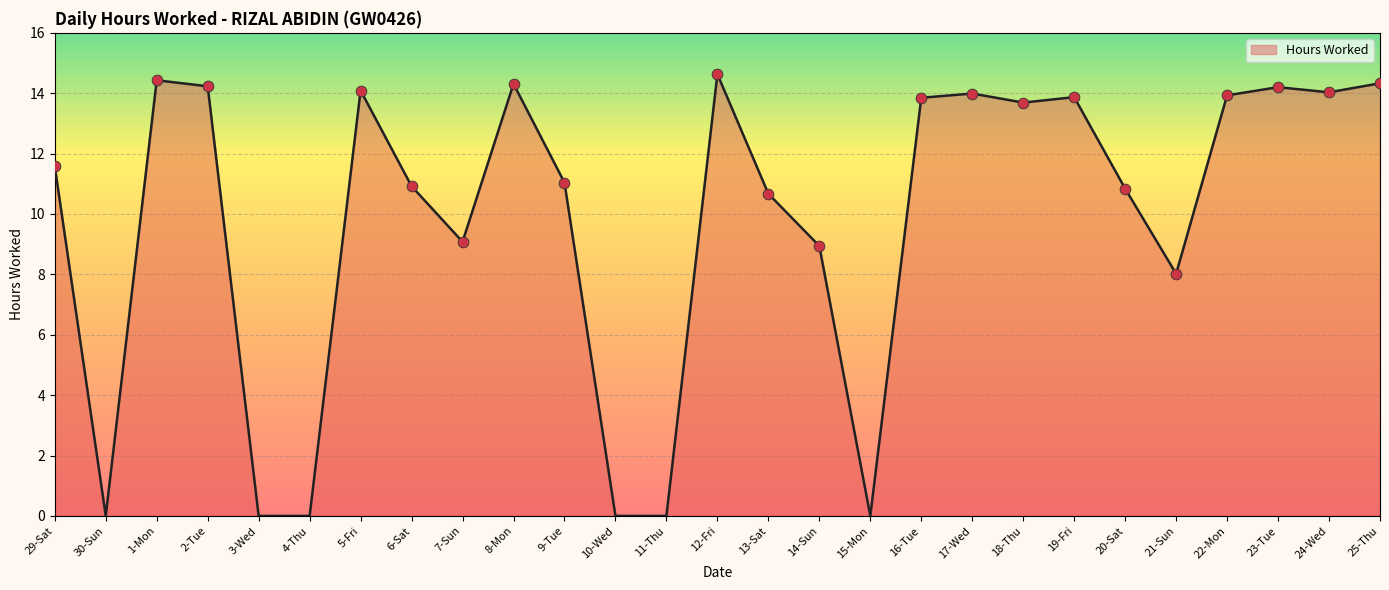

Which has a higher value, 22-Mon or 25-Thu?

25-Thu